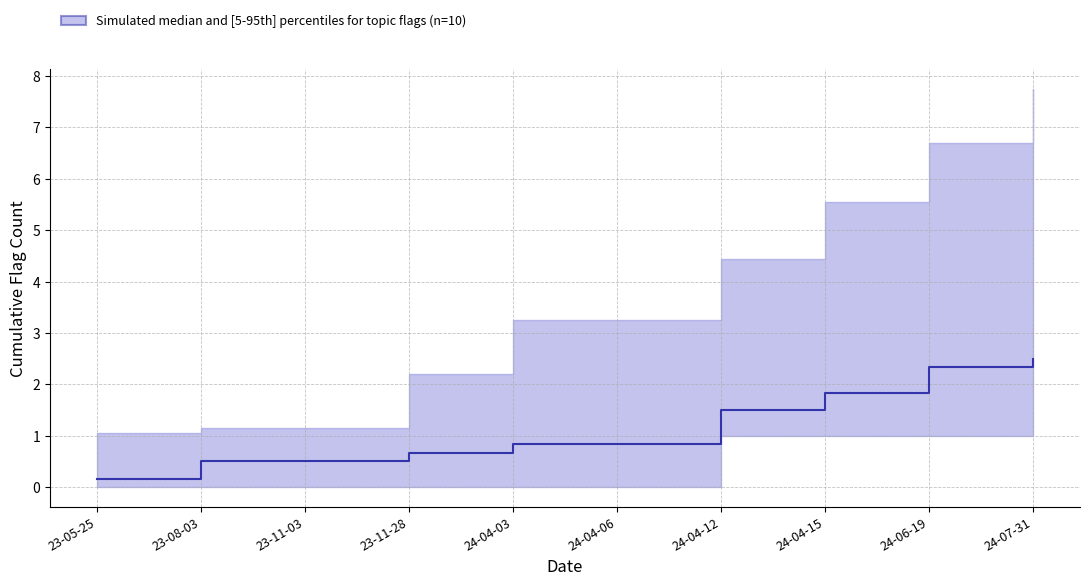

What is the label of the 6th point from the right?

24-04-03